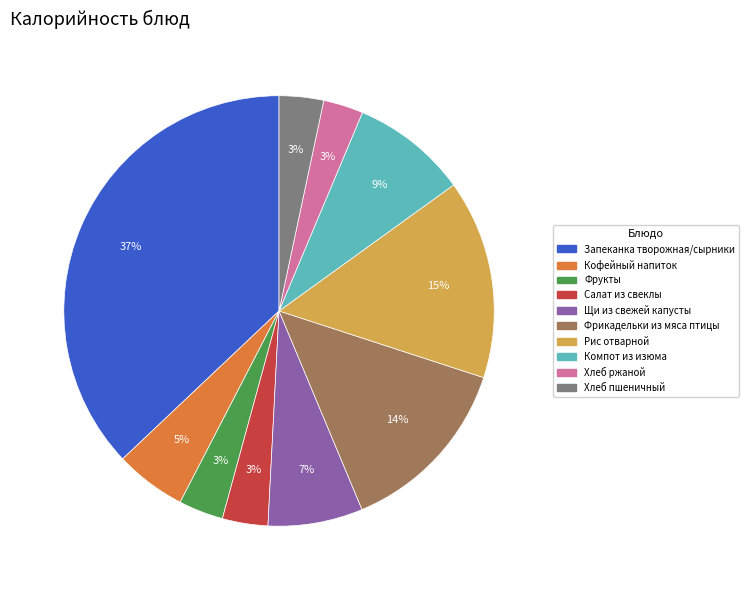

Does any single category account for the majority?

No